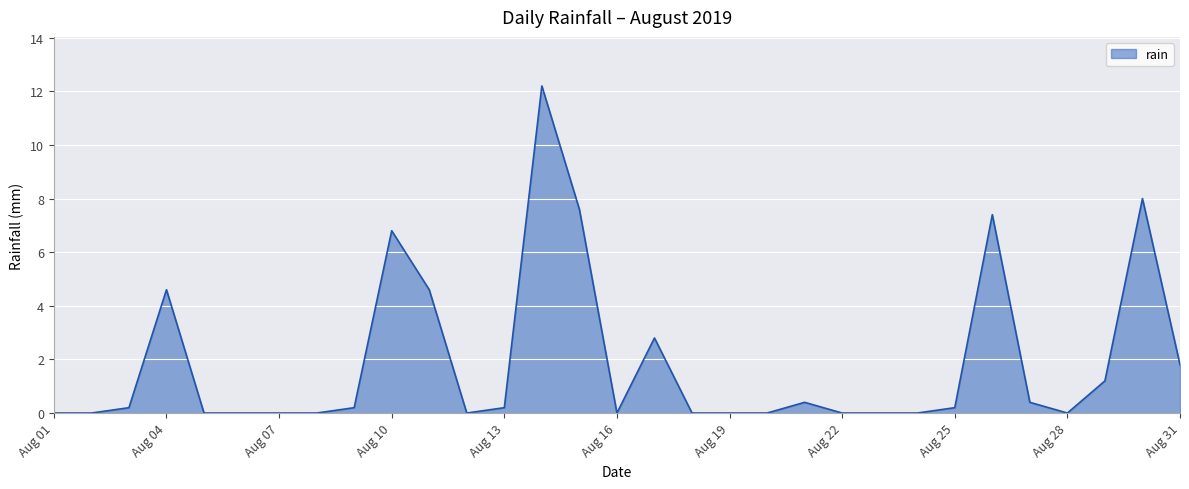

Does the chart have visible grid lines?

Yes